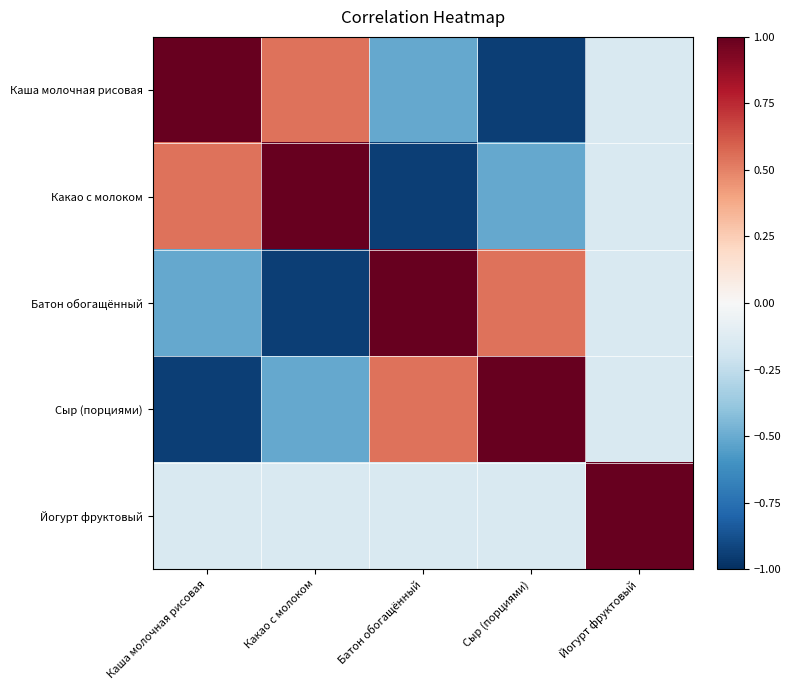

At how many categories does at least one series exceed 0?

5